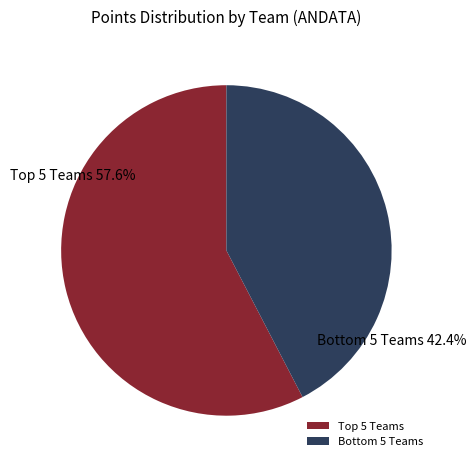

What is the smallest slice in the pie chart?

Bottom 5 Teams